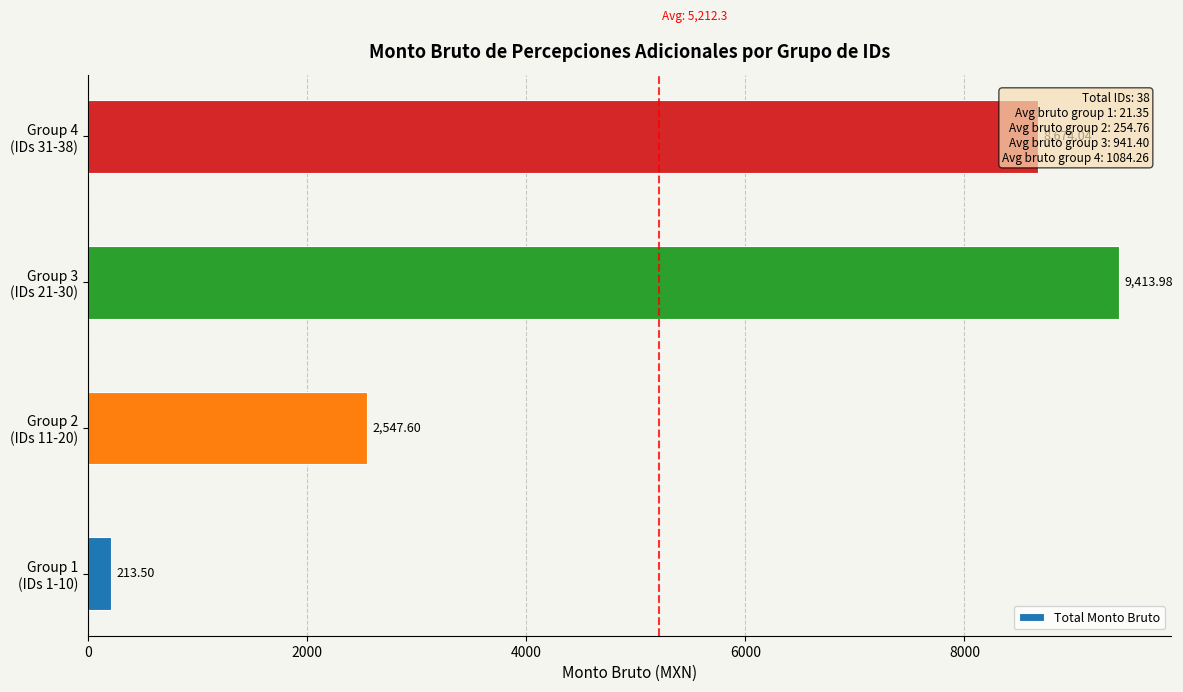

What is the average value?

5212.3